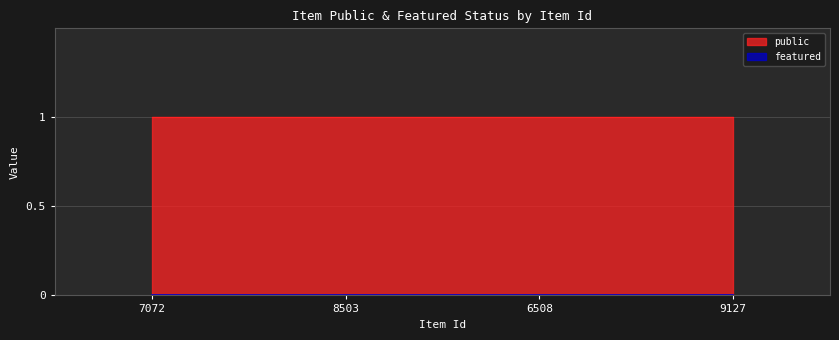

True or false: public and featured cross at least once.

False